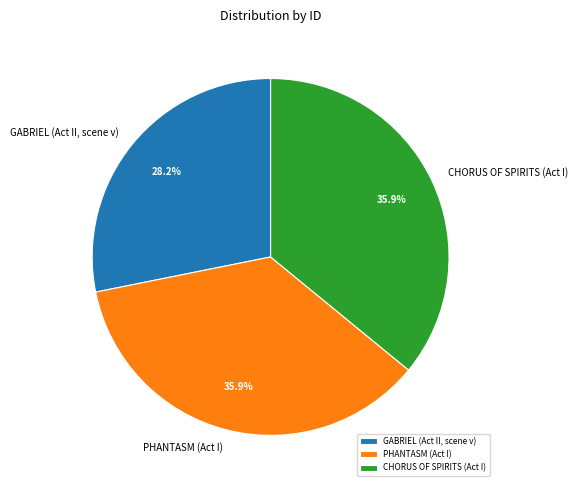

Count the number of slices in the pie.

3